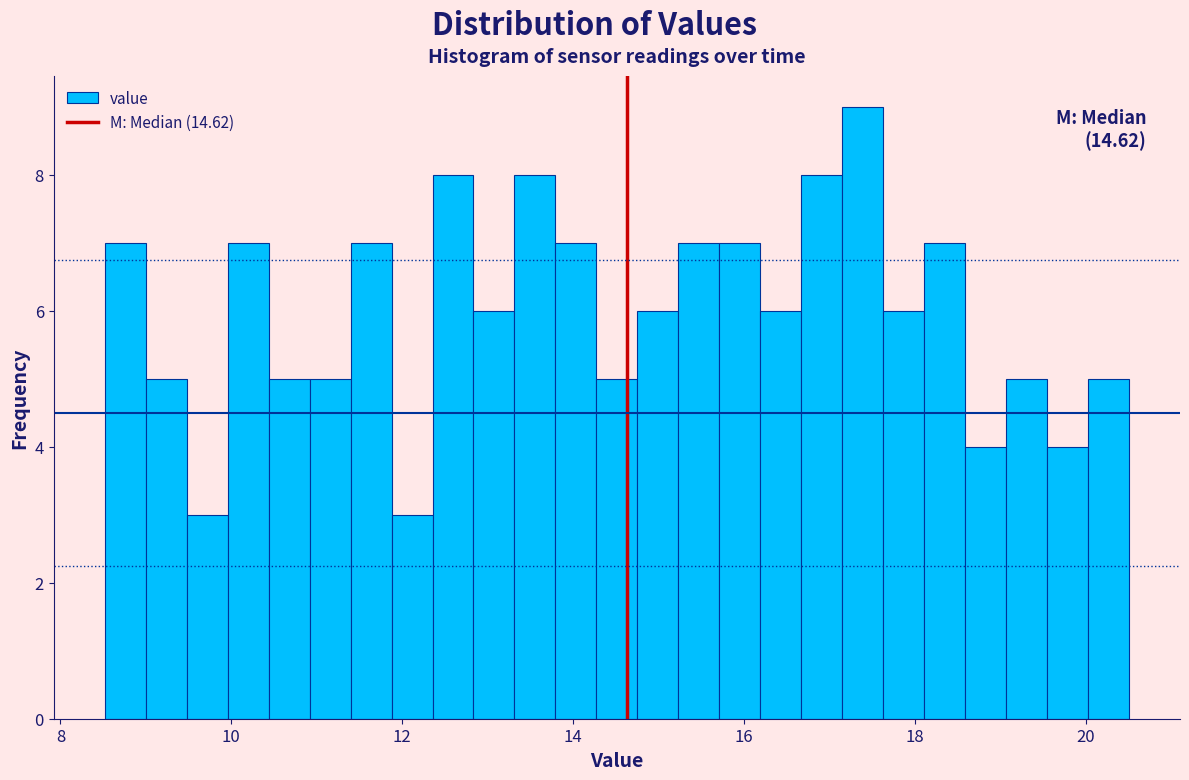

Around what value on the x-axis is the tallest bar? Give the approximate position of its centre, as read against the axis.

17.4